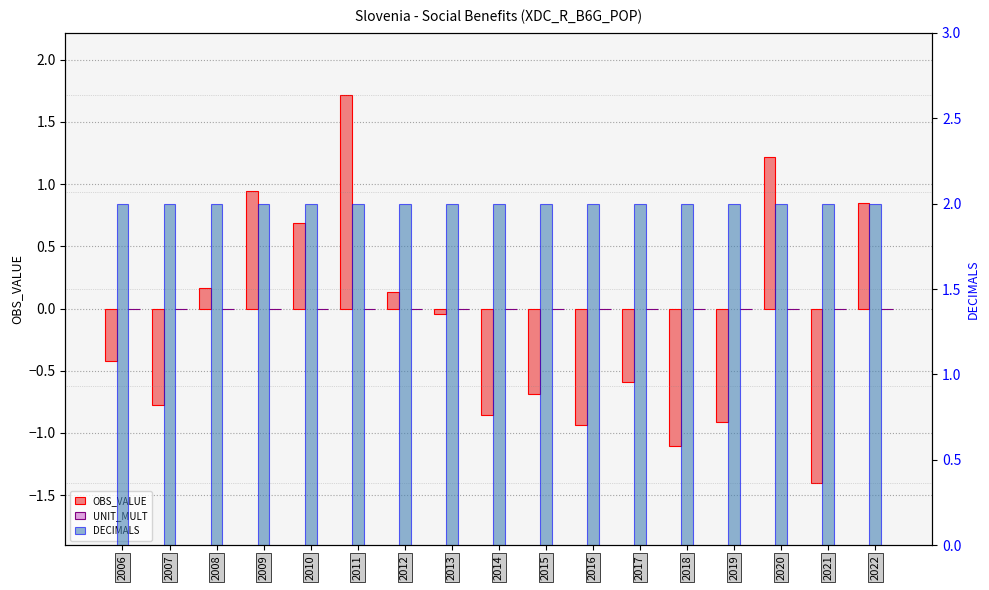

What is the value of the DECIMALS bar at the 5th from the left?

2.0